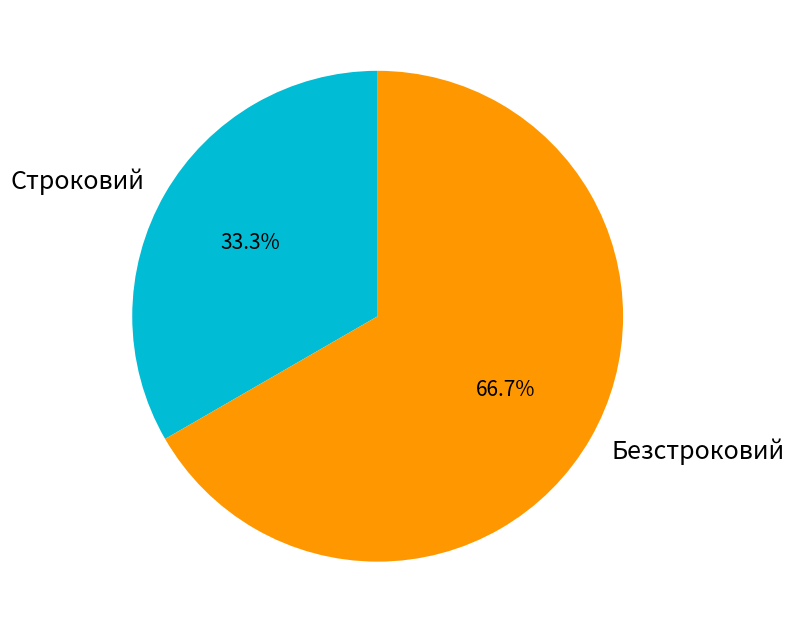

To the nearest percent, what is the combined percentage of Строковий and Безстроковий?

100%